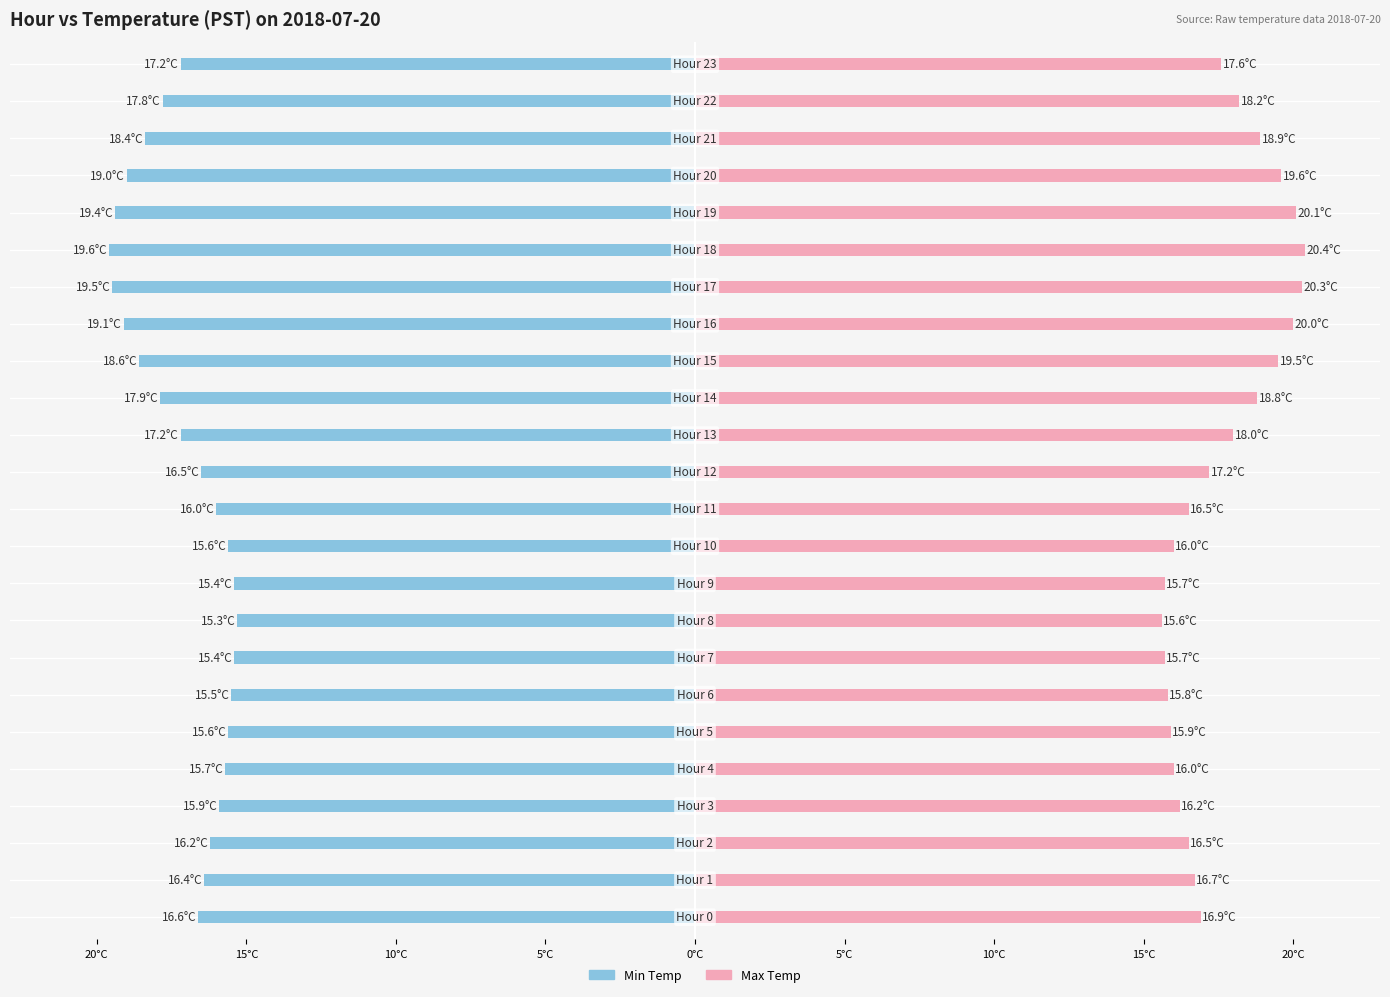

At which label is Min Temp closest to -17?

13